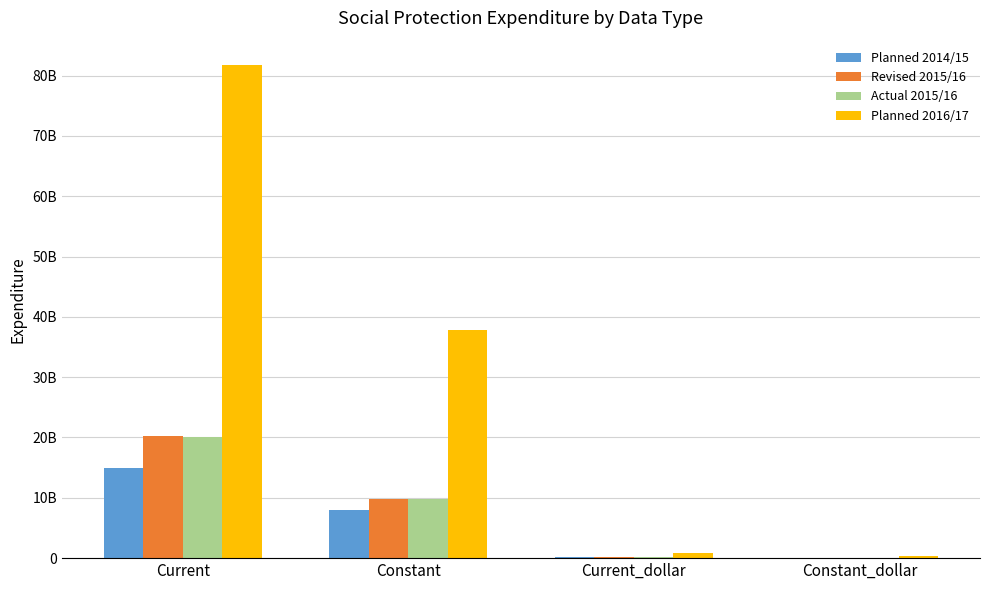

At which label does Planned 2016/17 first exceed 37829844634?

Current